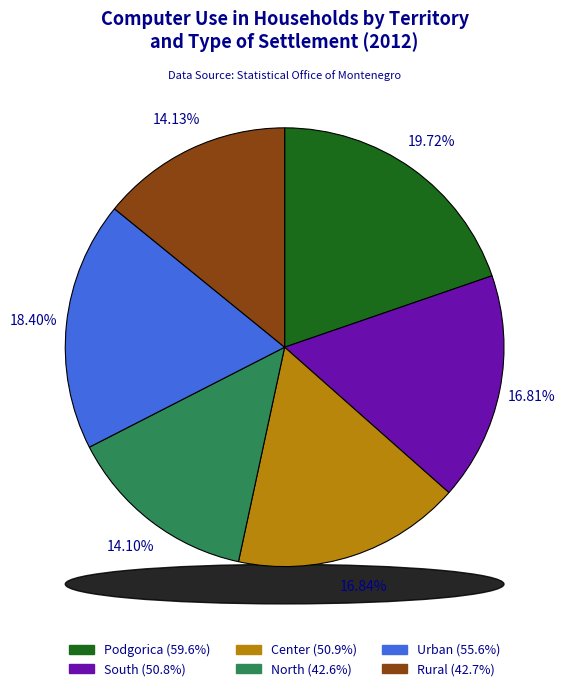

To the nearest percent, what is the combined percentage of South and Urban?

35%